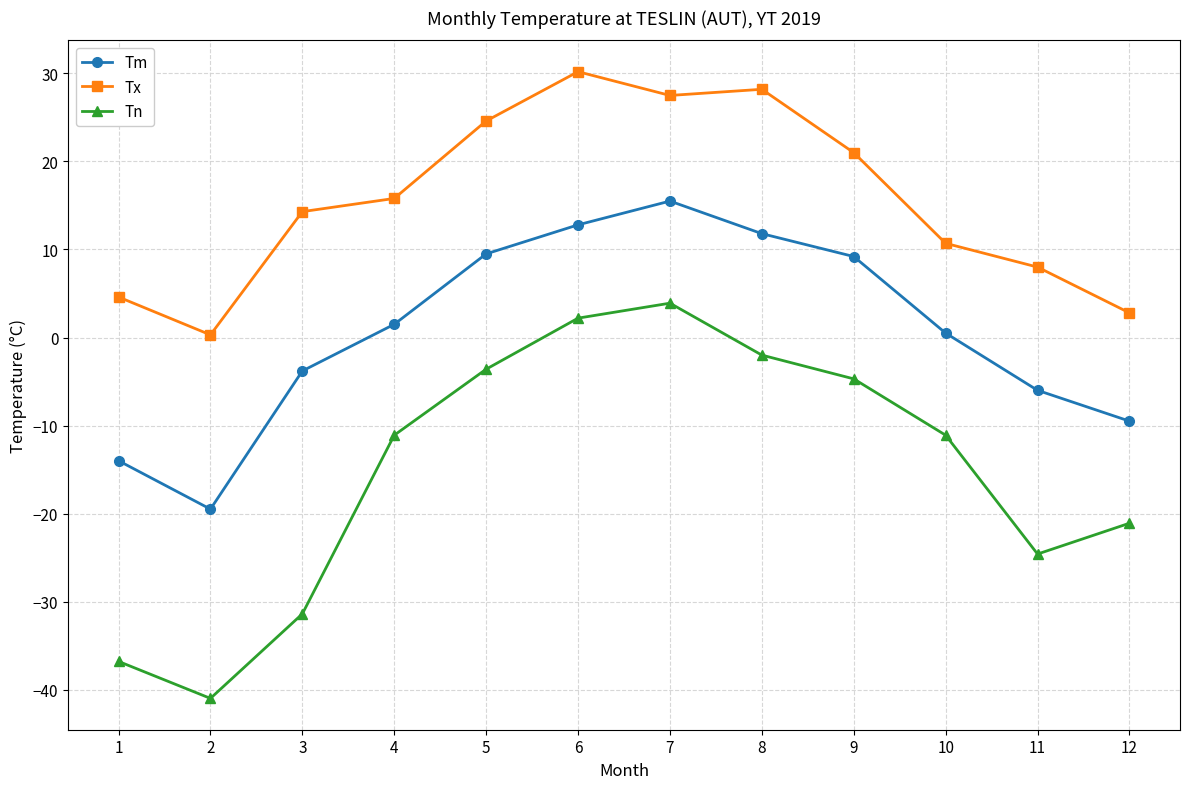

At 7, list the series in order from smallest to largest.

Tn, Tm, Tx